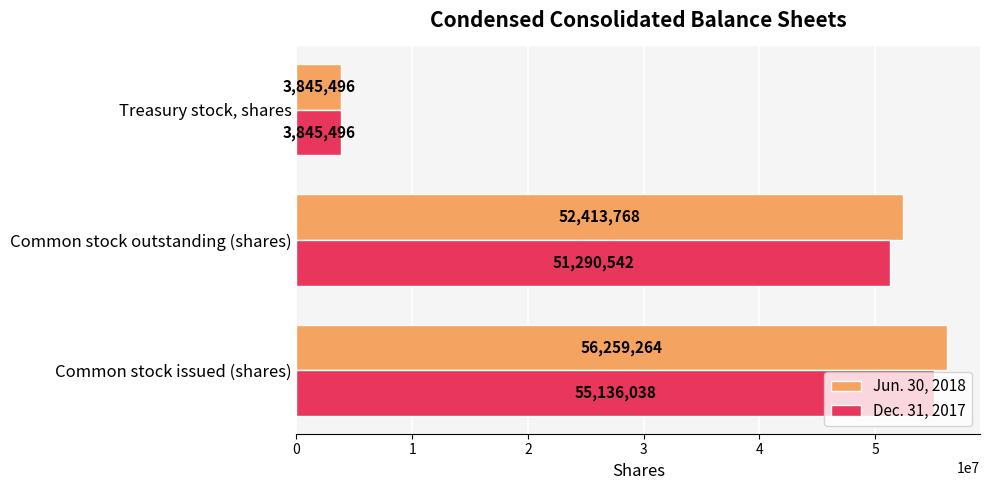

What is the total value across all series at Treasury stock, shares?

7690992